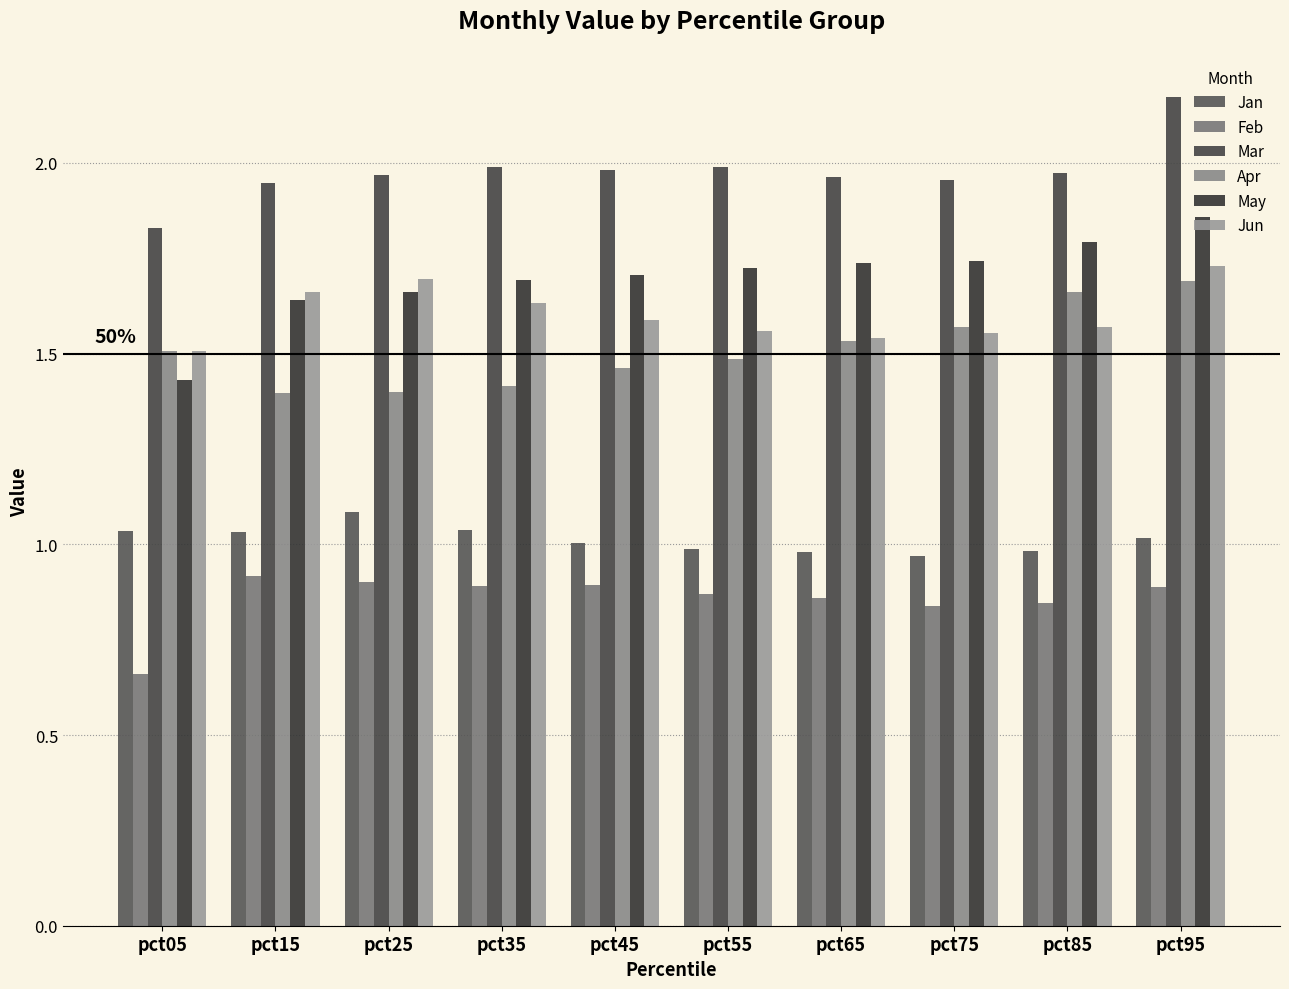

The Feb series shows 0.5 at pct95. True or false?

False